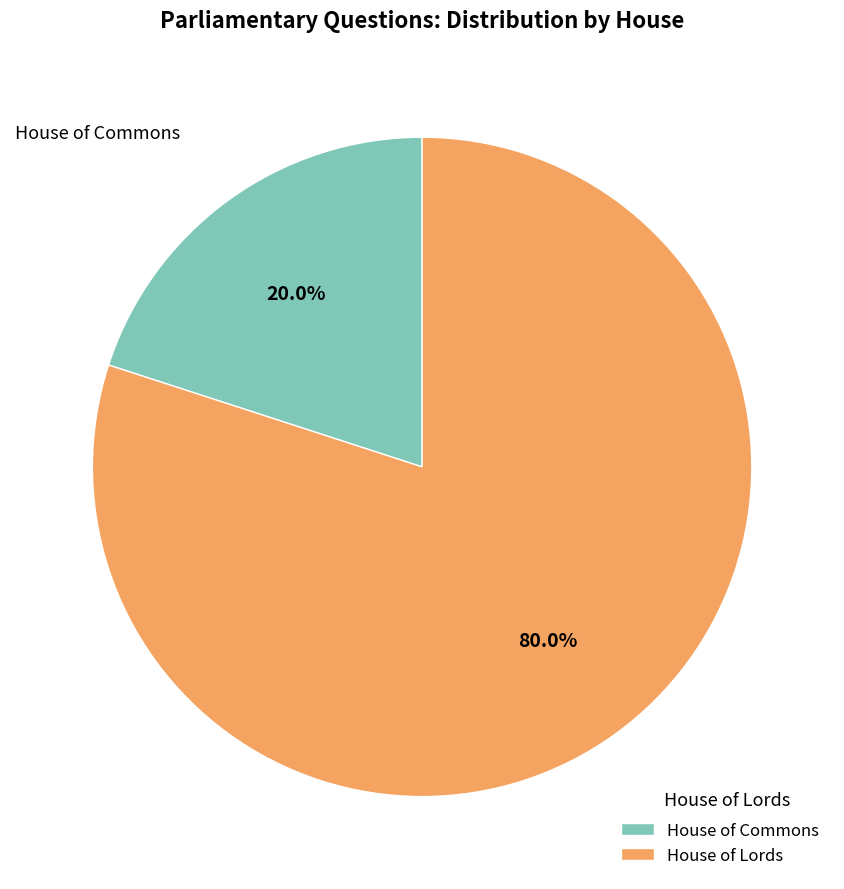

To the nearest percent, what is the difference between the largest and smallest slice percentages?

60%